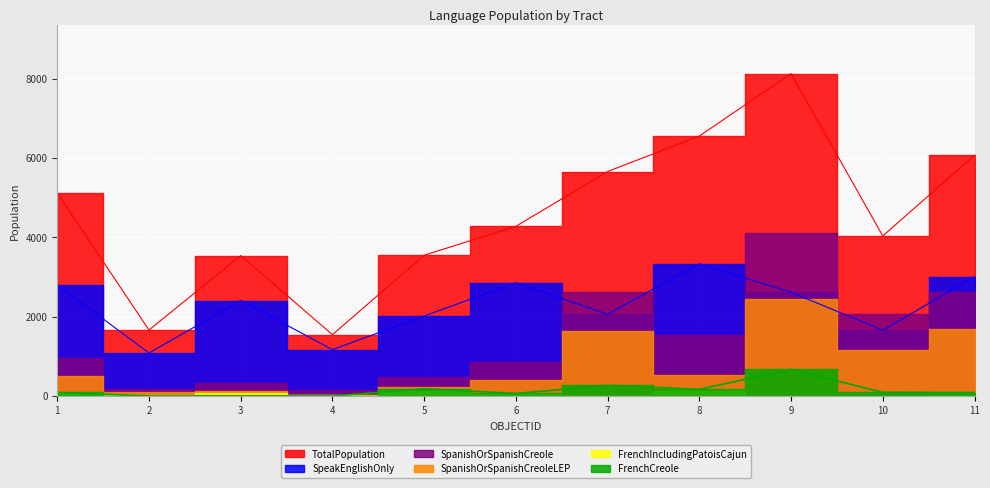

Which series has the largest total across all categories?

TotalPopulation